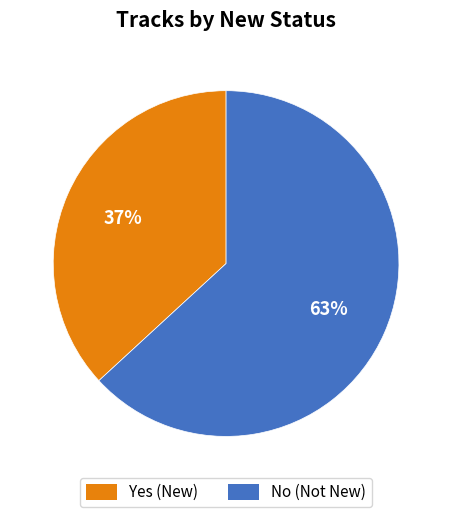

Do Yes and No together represent more than half of the pie?

Yes